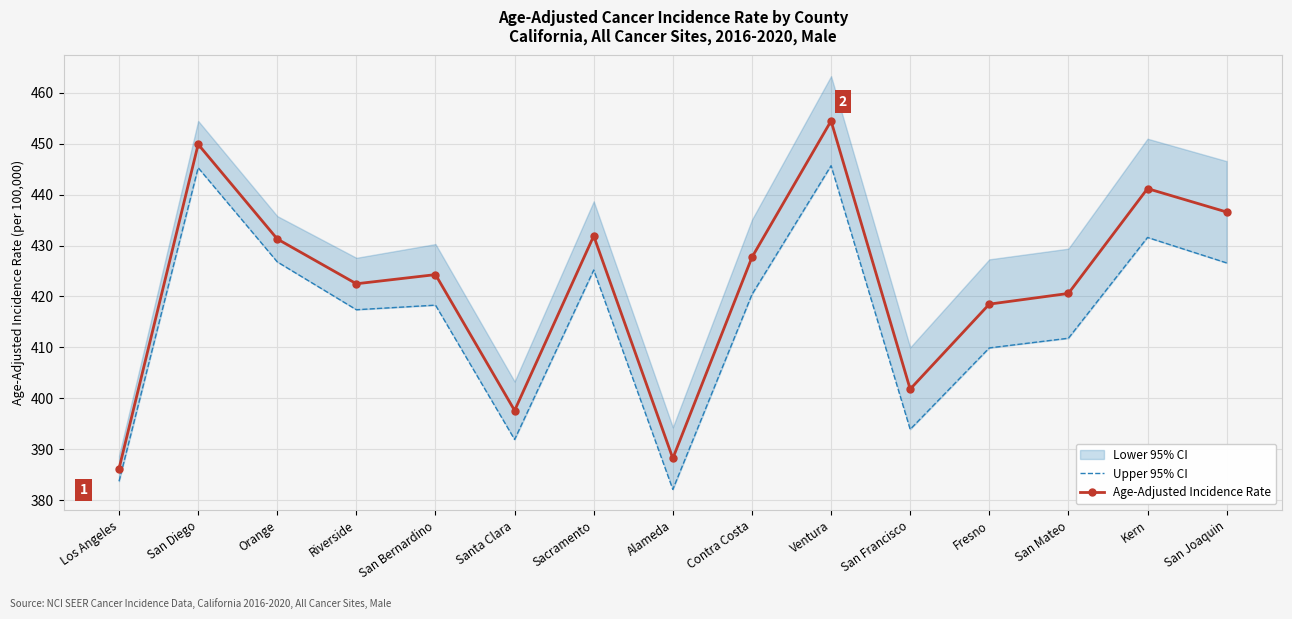

At which category does Age-Adjusted Incidence Rate reach its first local valley?

Riverside